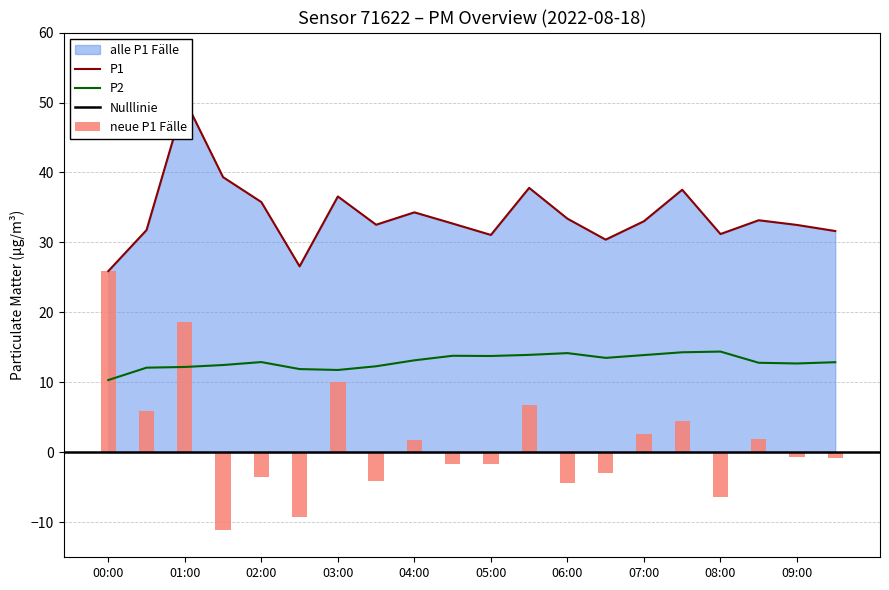

At which label does neue_P1 reach its peak?

00:00